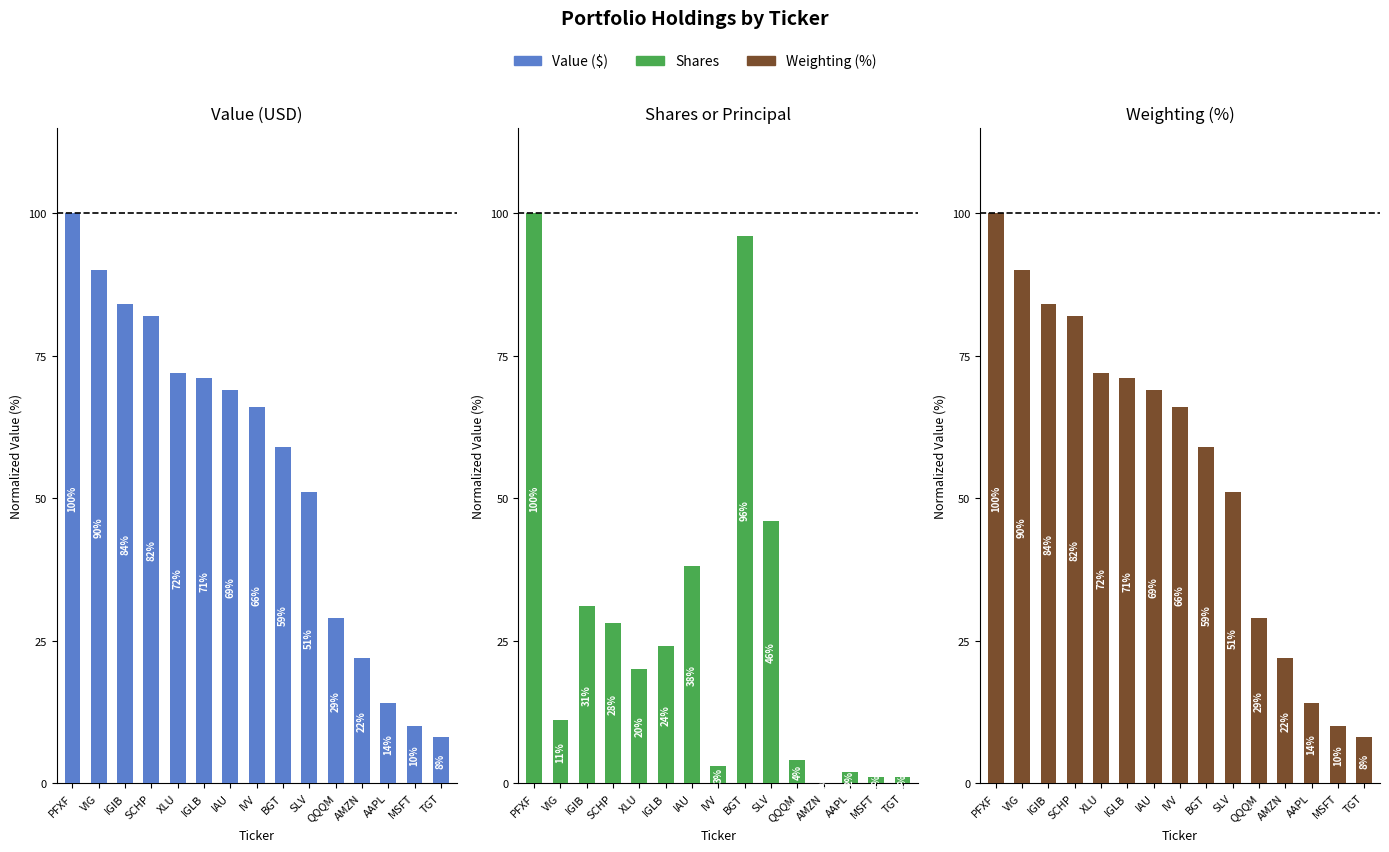

Count the number of categories in the chart.

15